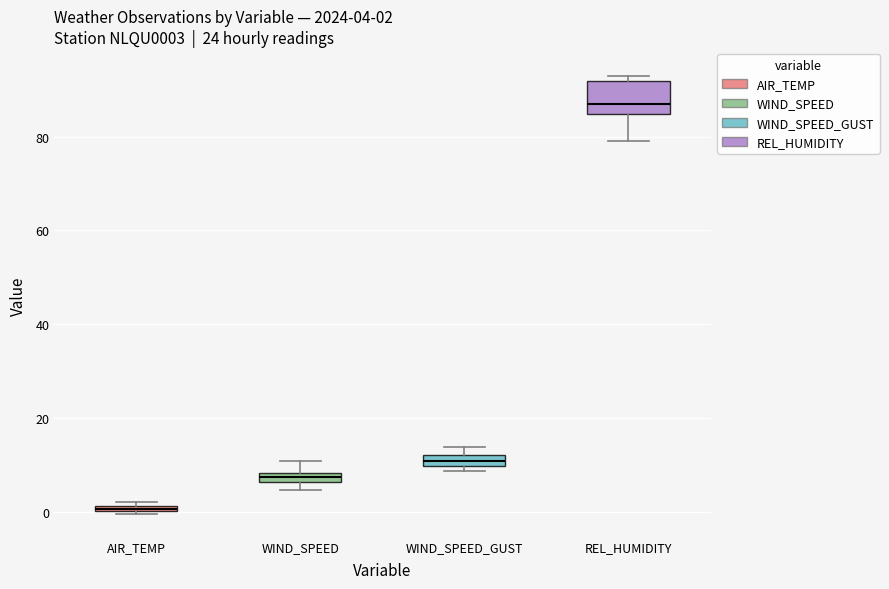

Which box has the highest median line?

REL_HUMIDITY